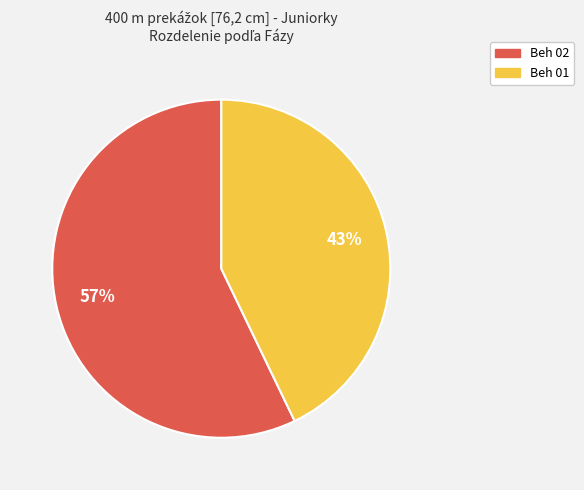

To the nearest percent, what percentage of the pie is Beh 01?

43%